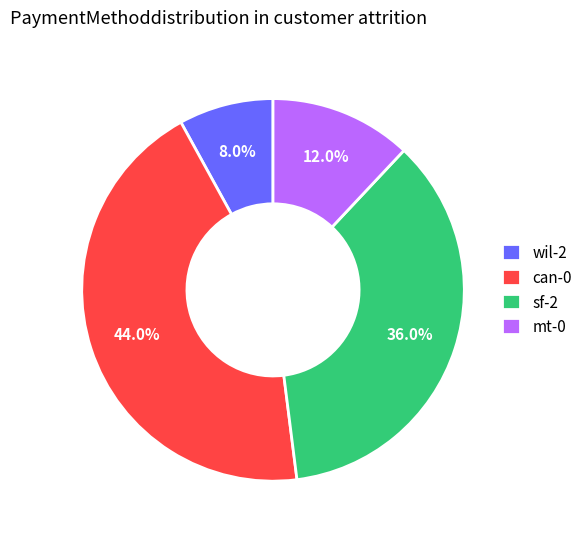

Do wil-2 and can-0 together represent more than half of the pie?

Yes